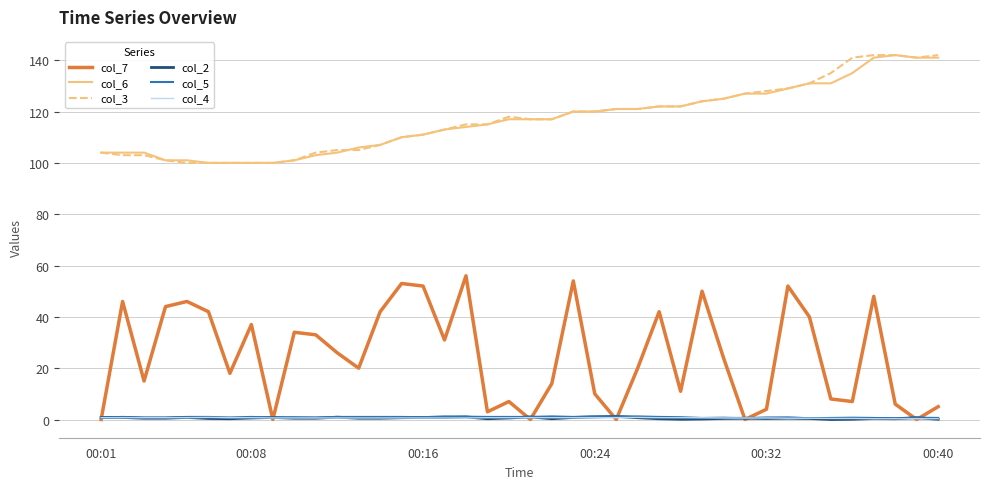

How many lines are shown in the chart?

6